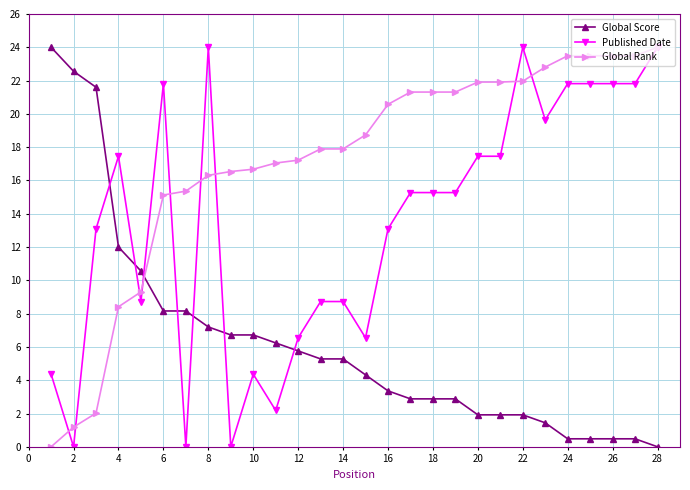

How many data points in Published Date are above 15?

15